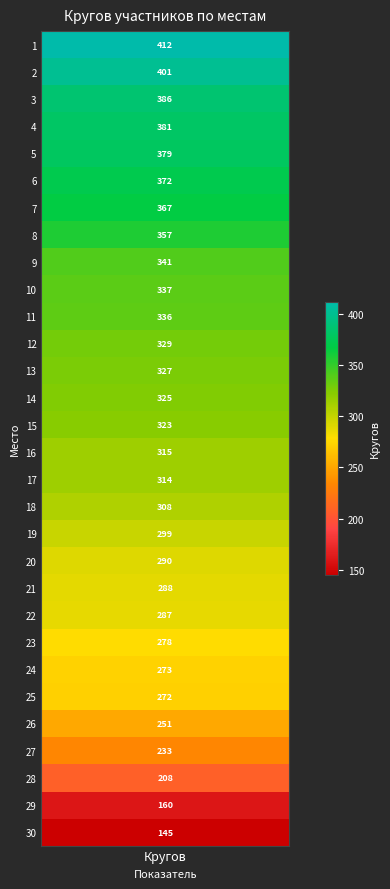

What is the sum of the values at 25 and 29?

432